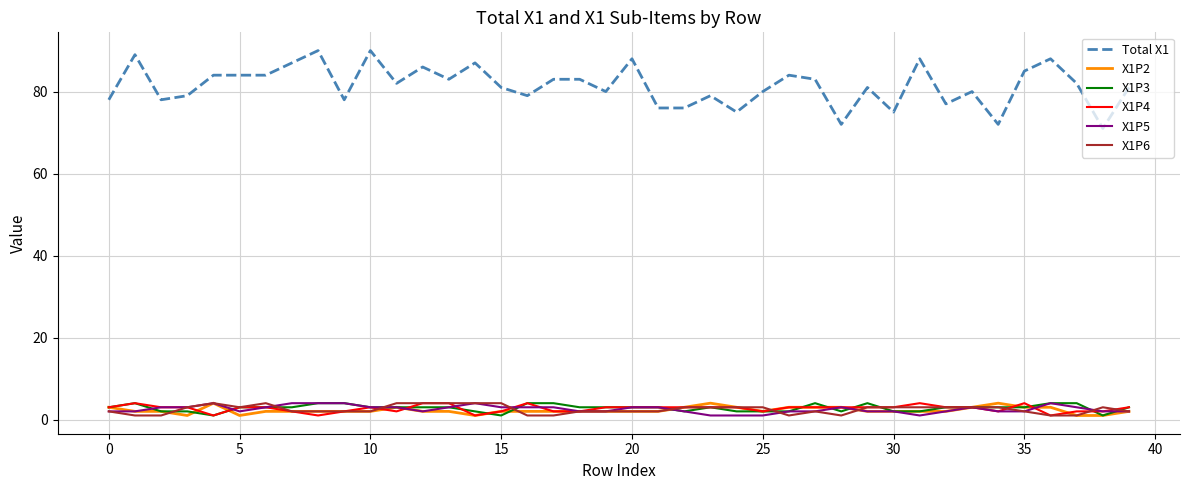

What is the greatest value displayed?

90